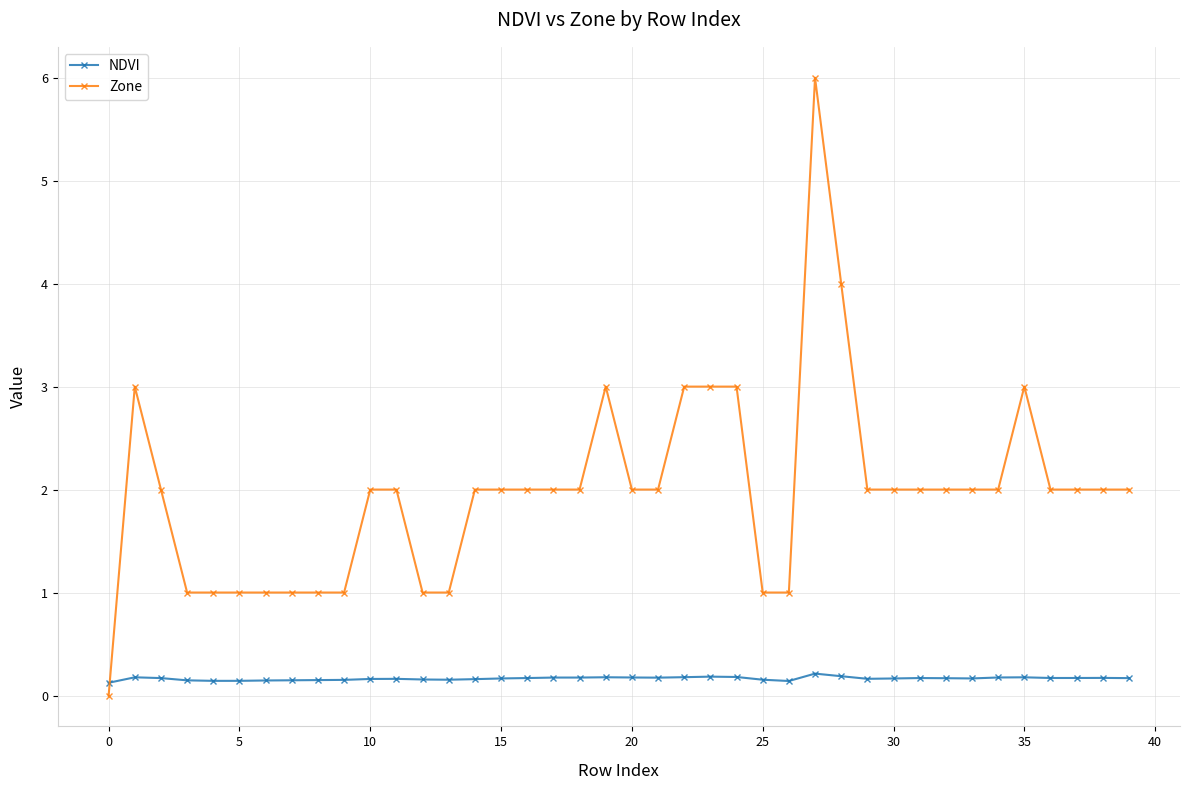

Which series has the largest total across all categories?

Zone